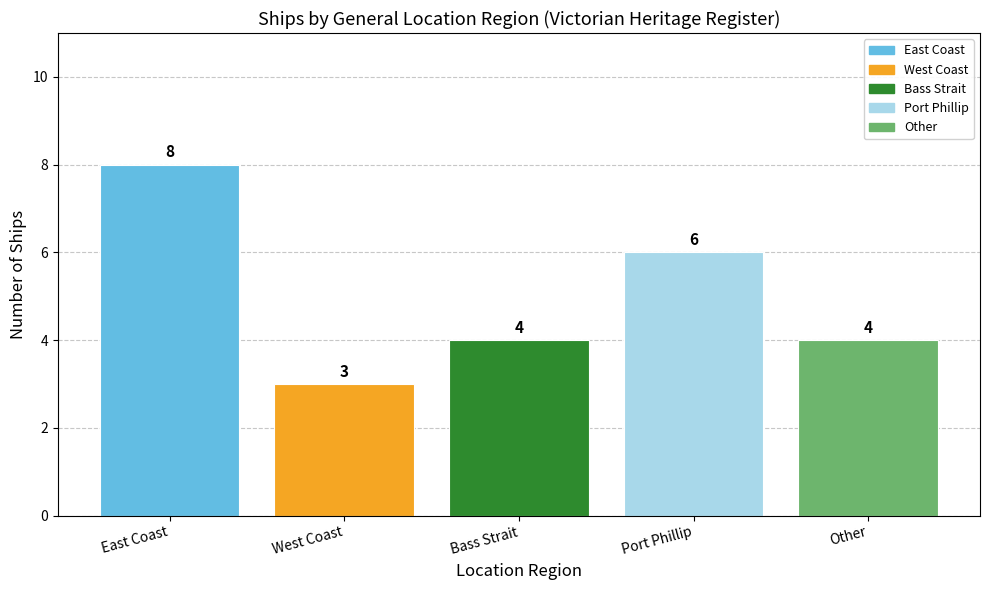

What is the difference between the maximum and minimum values?

5